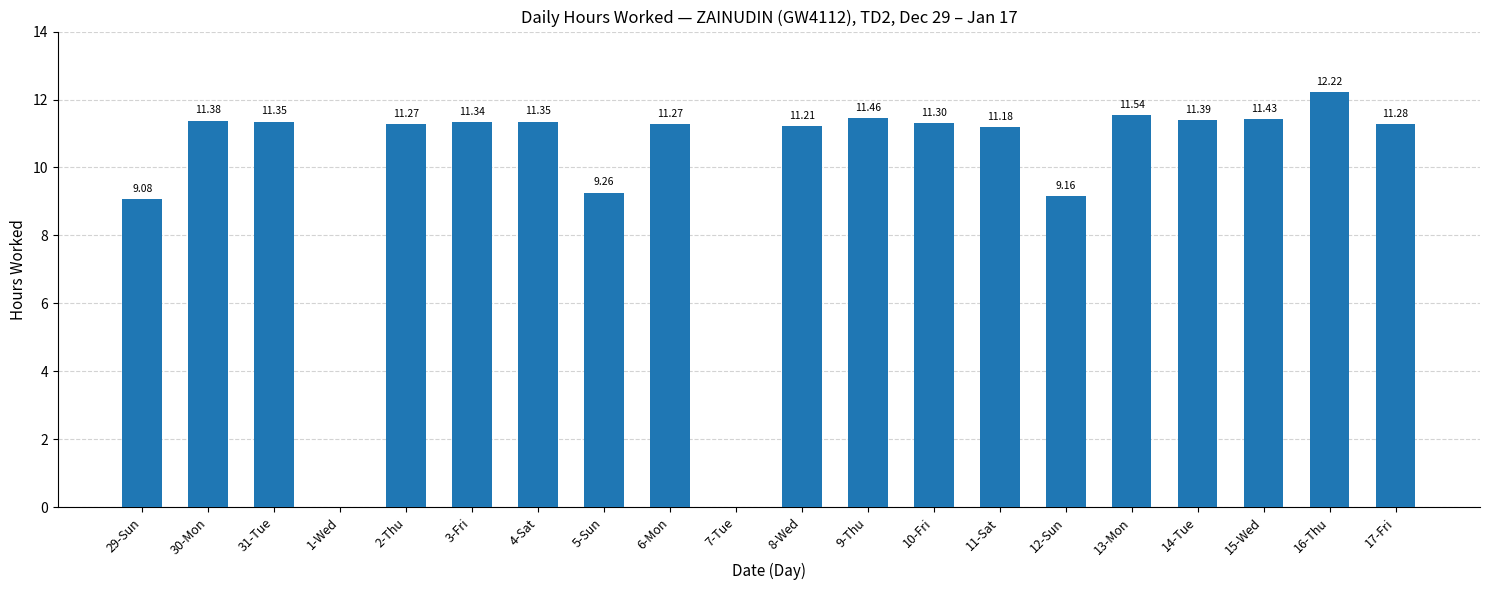

The chart shows a value of 11.3 at 3-Fri. True or false?

True